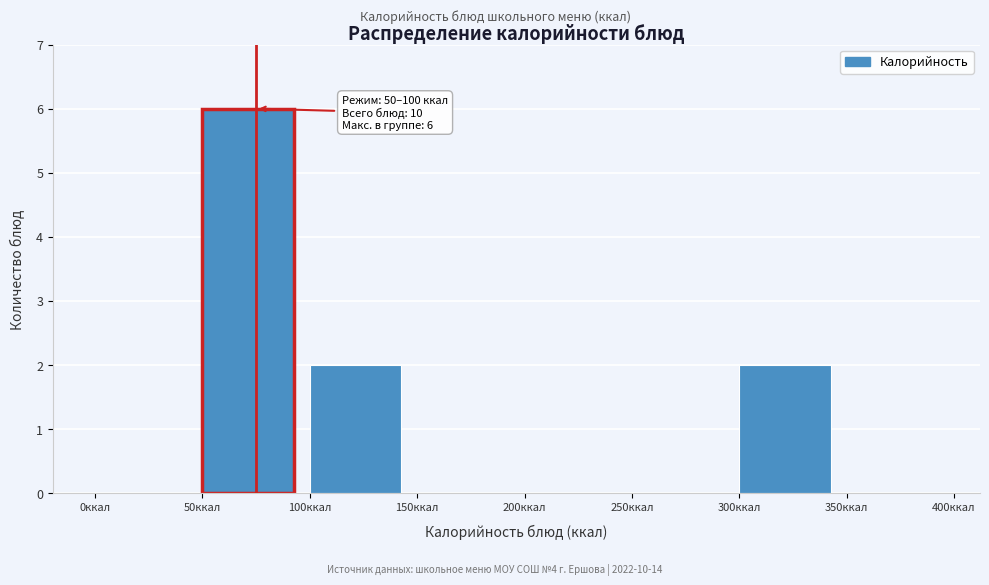

Which range on the x-axis has the tallest bar?

50 to 100